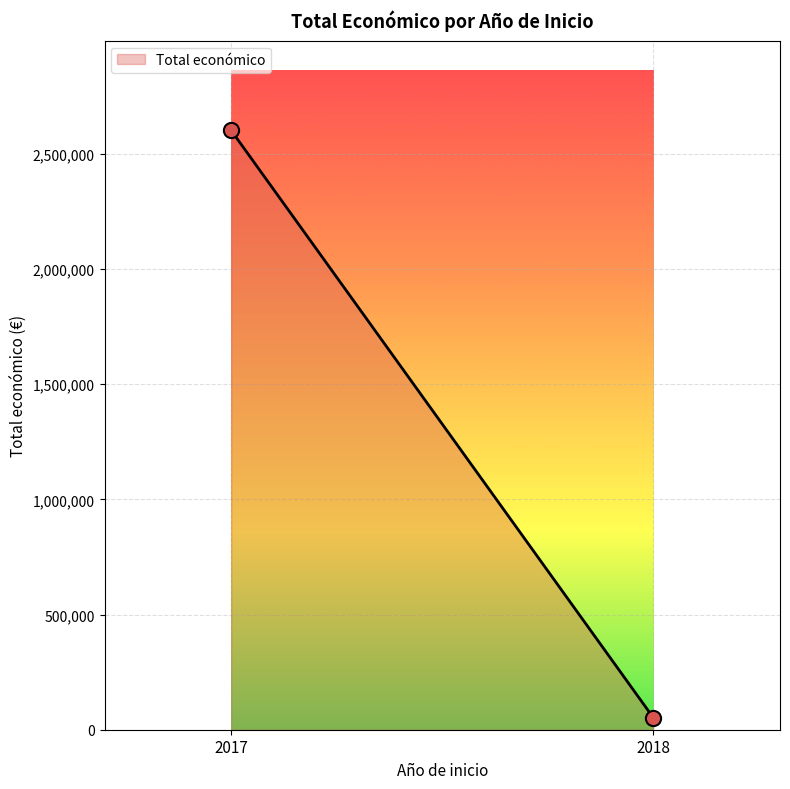

What is the difference between the maximum and minimum values?

2549554.0